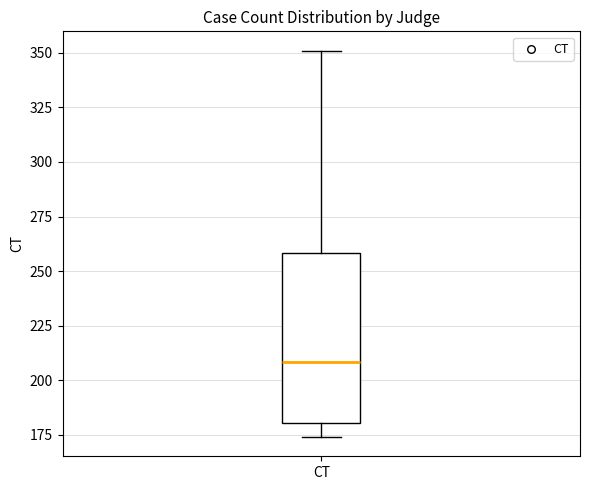

Transcribe this box plot: give where the median line is, the range the box spans, and where the two whiskers end, as read against the y-axis. The values are not printed on the chart, so give them approximately, as read against the axis.

median 210, box 180 to 260, whiskers 175 to 350